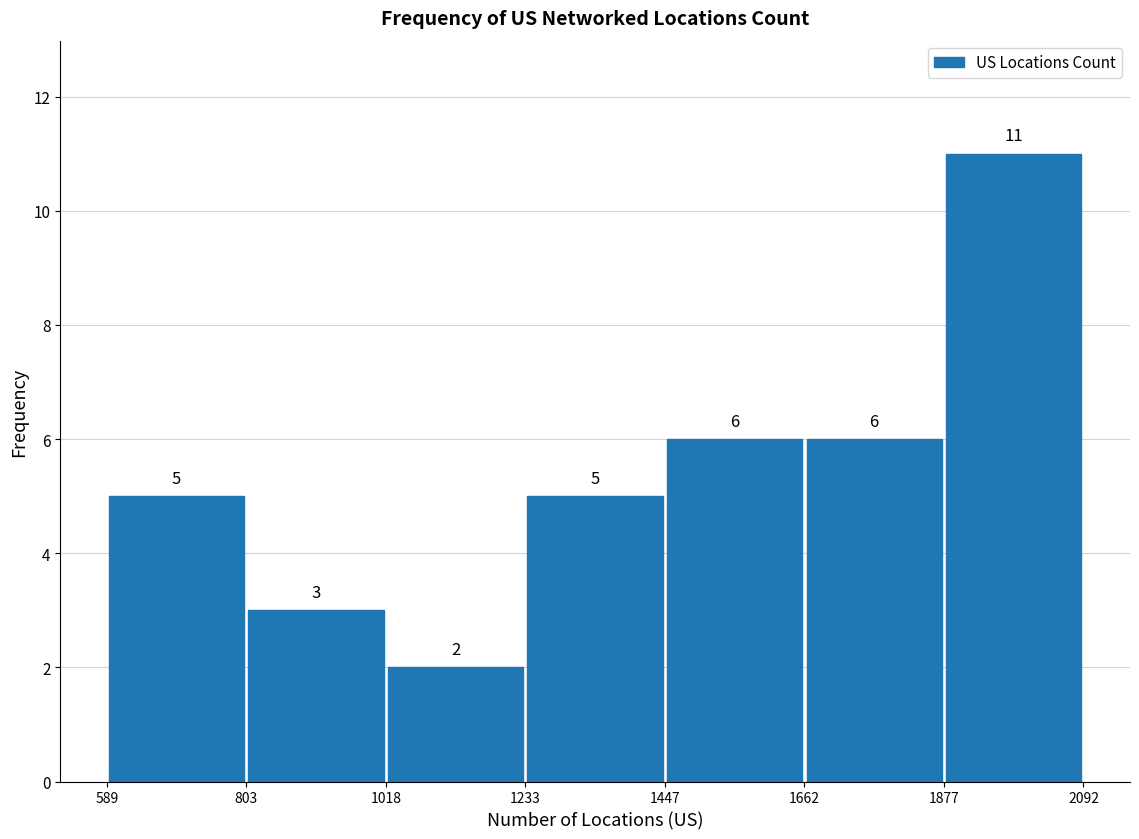

Which range on the x-axis has the tallest bar?

1877 to 2092